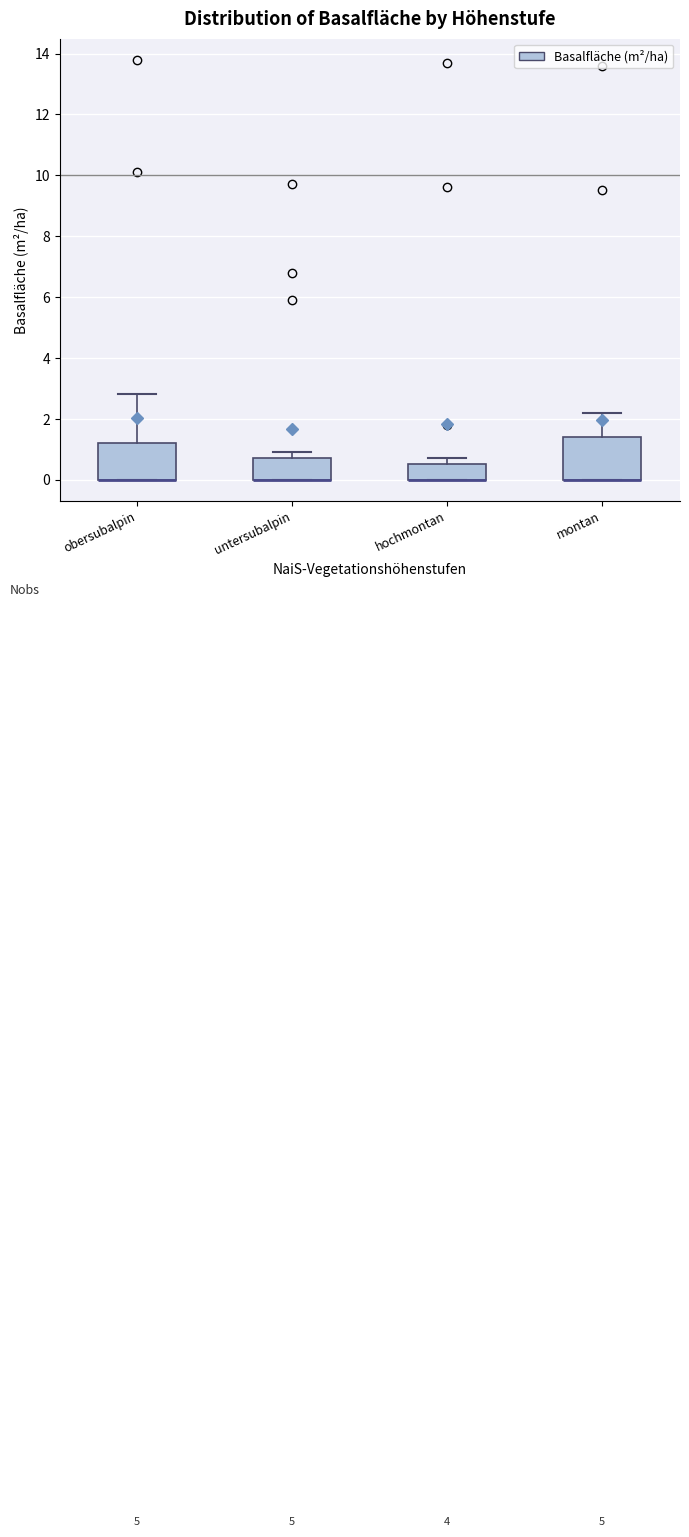

Reading left to right, transcribe this box plot: for each box, give where its median line is, the range the box spans, and where its two whiskers end, as read against the y-axis. The values are not printed on the chart, so give them approximately, as read against the axis.

obersubalpin: median 0.0 (drawn on the box's lower edge), box 0.0 to 1.2, whiskers 0.0 to 2.8
untersubalpin: median 0.0 (drawn on the box's lower edge), box 0.0 to 0.8, whiskers 0.0 to 1.0
hochmontan: median 0.0 (drawn on the box's lower edge), box 0.0 to 0.6, whiskers 0.0 to 0.8
montan: median 0.0 (drawn on the box's lower edge), box 0.0 to 1.4, whiskers 0.0 to 2.2